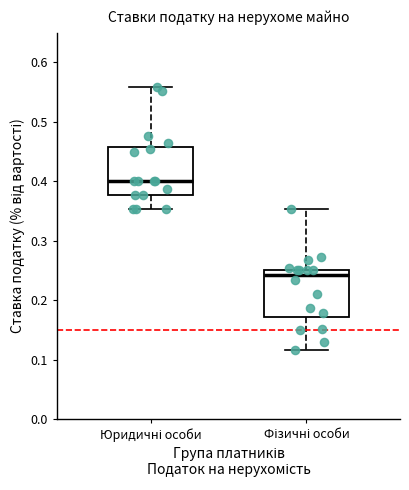

Reading left to right, read every box against the y-axis: the position of its median line, the range the box covers, and the ends of its whiskers. The values are not printed on the chart, so give them approximately, as read against the axis.

Юридичні особи: median 0.40, box 0.38 to 0.46, whiskers 0.35 to 0.56
Фізичні особи: median 0.24, box 0.17 to 0.25, whiskers 0.12 to 0.35